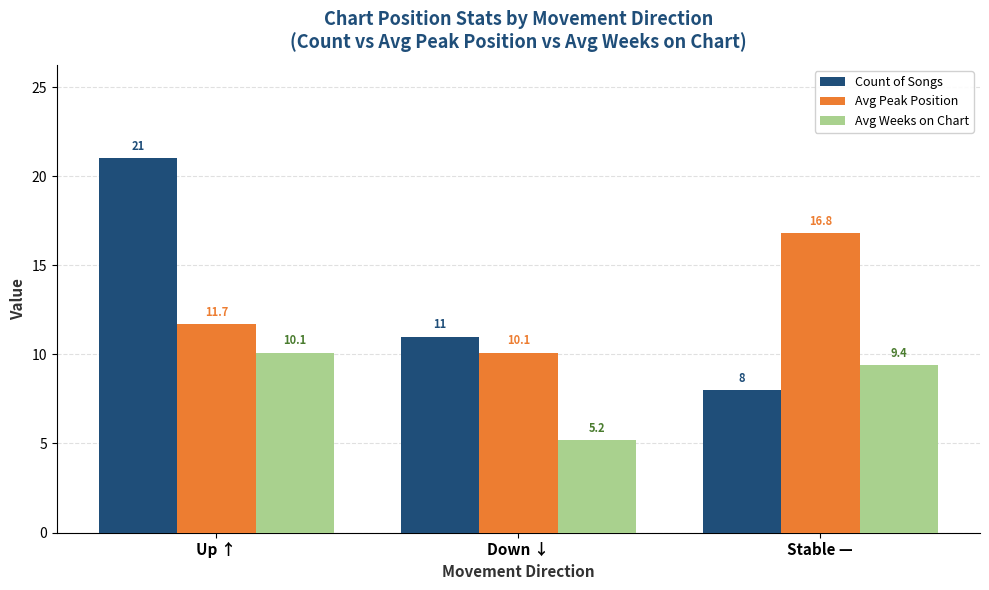

At which label does Avg Peak Position reach its minimum?

Down ↓